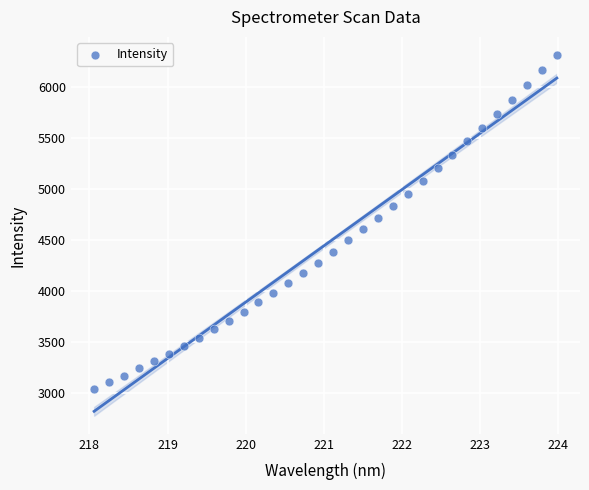

What is the range of Y values (max minus min)?

3278.4